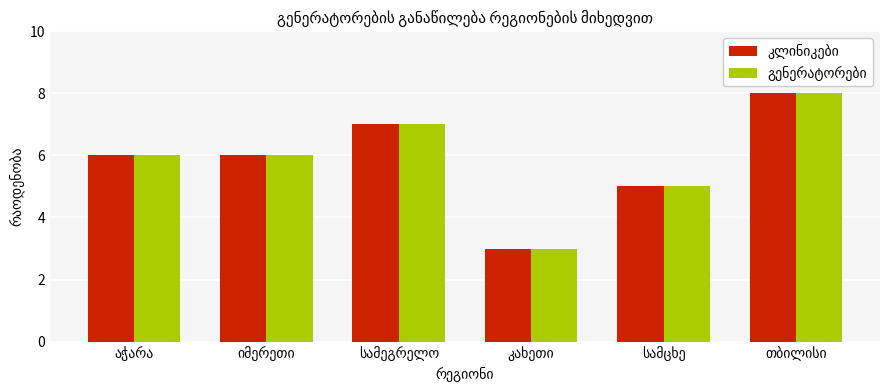

What is the smallest value displayed?

3